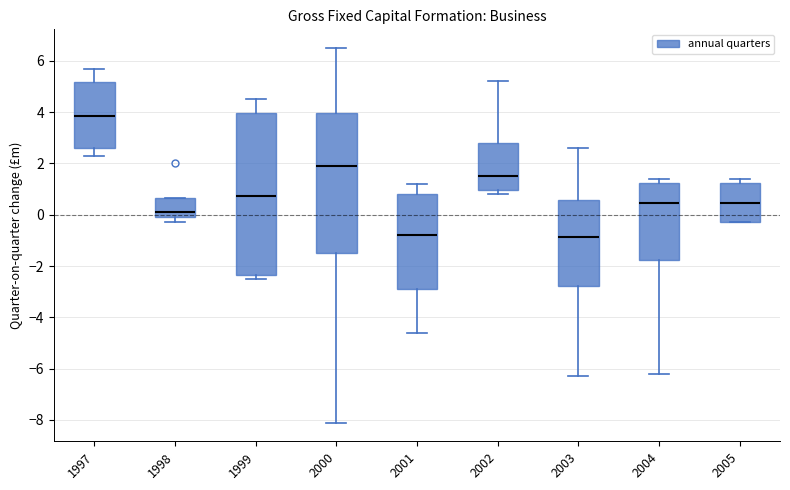

Reading left to right, transcribe this box plot: for each box, give where its median line is, the range the box spans, and where its two whiskers end, as read against the y-axis. The values are not printed on the chart, so give them approximately, as read against the axis.

1997: median 3.8, box 2.6 to 5.2, whiskers 2.4 to 5.8
1998: median 0.2, box 0.0 to 0.6, whiskers -0.2 to 0.6
1999: median 0.8, box -2.4 to 4.0, whiskers -2.4 (just below the box's lower edge) to 4.6
2000: median 2.0, box -1.4 to 4.0, whiskers -8.0 to 6.6
2001: median -0.8, box -2.8 to 0.8, whiskers -4.6 to 1.2
2002: median 1.6, box 1.0 to 2.8, whiskers 0.8 to 5.2
2003: median -0.8, box -2.8 to 0.6, whiskers -6.2 to 2.6
2004: median 0.4, box -1.8 to 1.2, whiskers -6.2 to 1.4
2005: median 0.4, box -0.2 to 1.2, whiskers -0.2 to 1.4